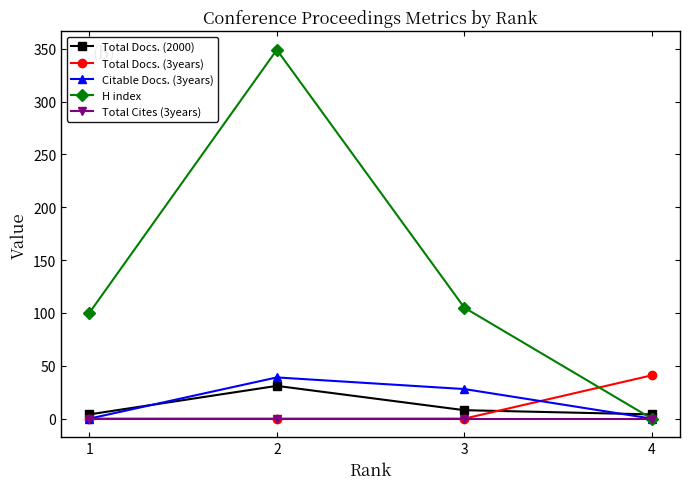

After their last crossing, which series has the higher values: Total Docs. (2000) or Total Docs. (3years)?

Total Docs. (3years)